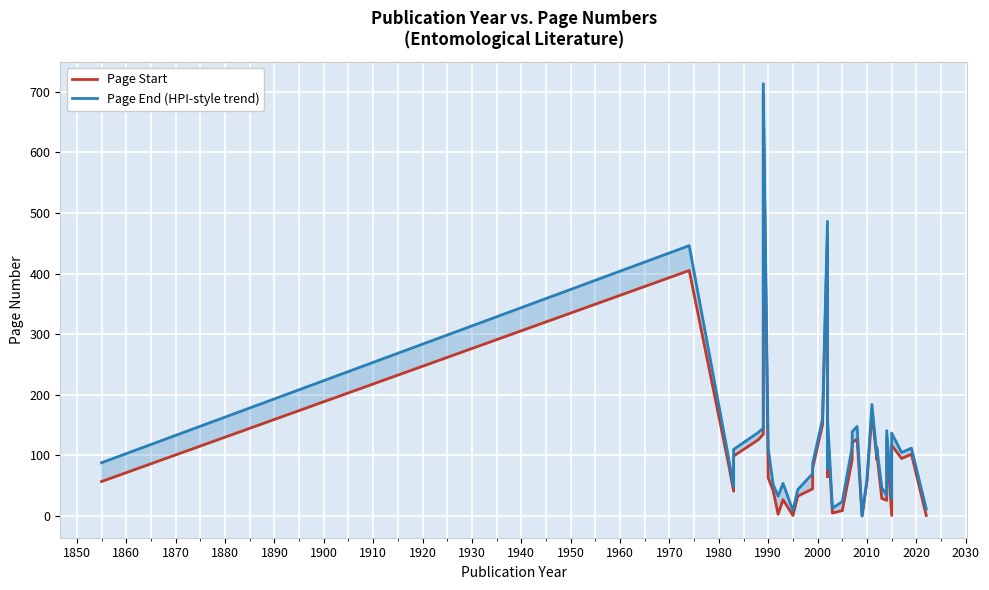

Count the number of categories in the chart.

38